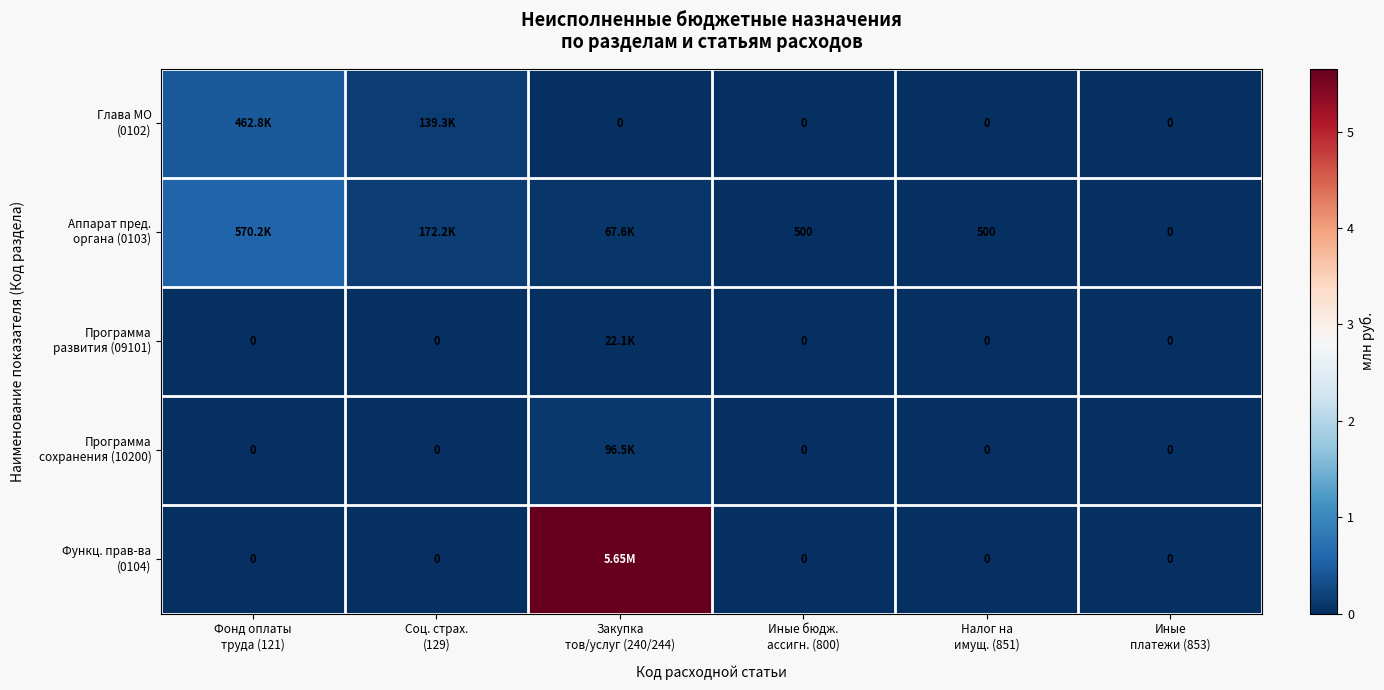

How many positive values does the Программа развития (09101) series have?

1